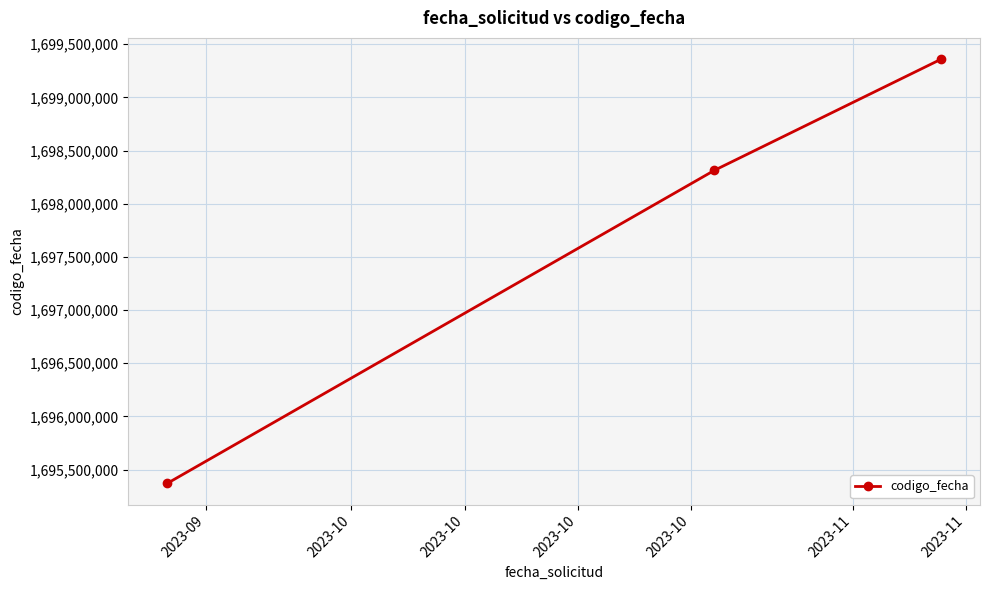

What is the difference between the maximum and minimum values?

3988874